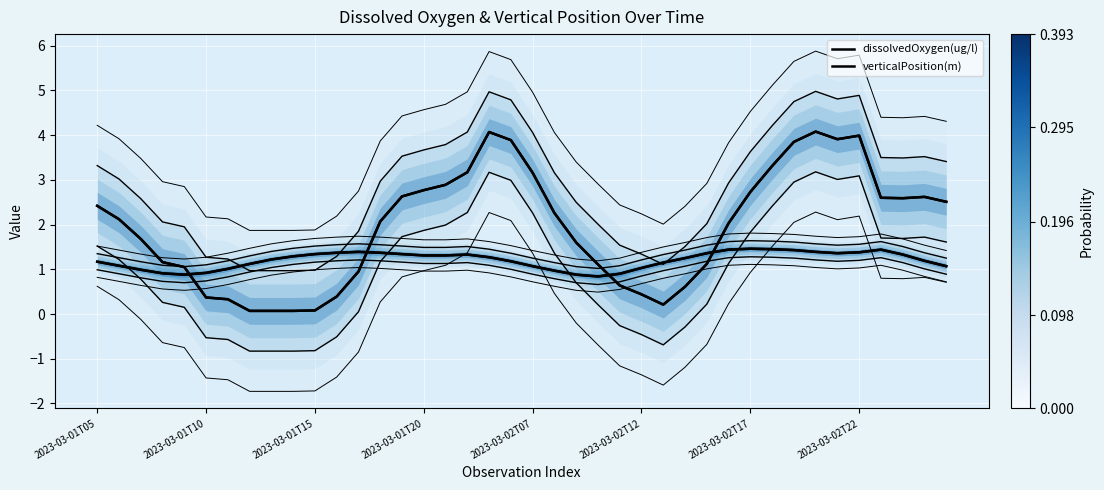

What is the value of the verticalPosition(m) point at the 32nd from the left?

1.4